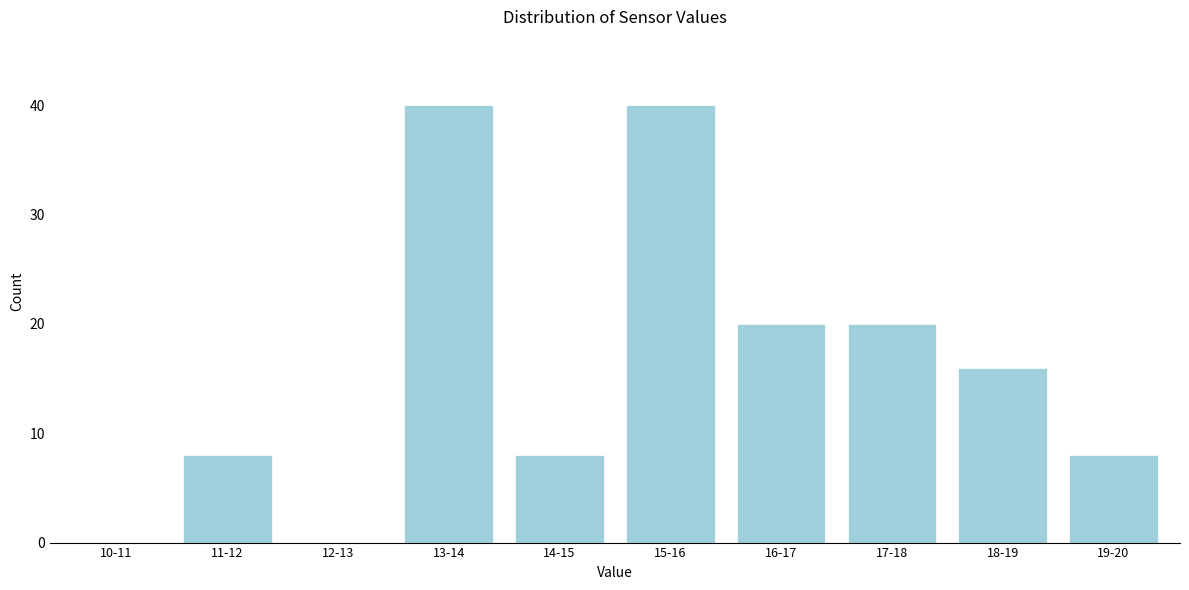

Reading left to right, what are all the values shown in this chart?

10-11=0	11-12=8	12-13=0	13-14=40	14-15=8	15-16=40	16-17=20	17-18=20	18-19=16	19-20=8